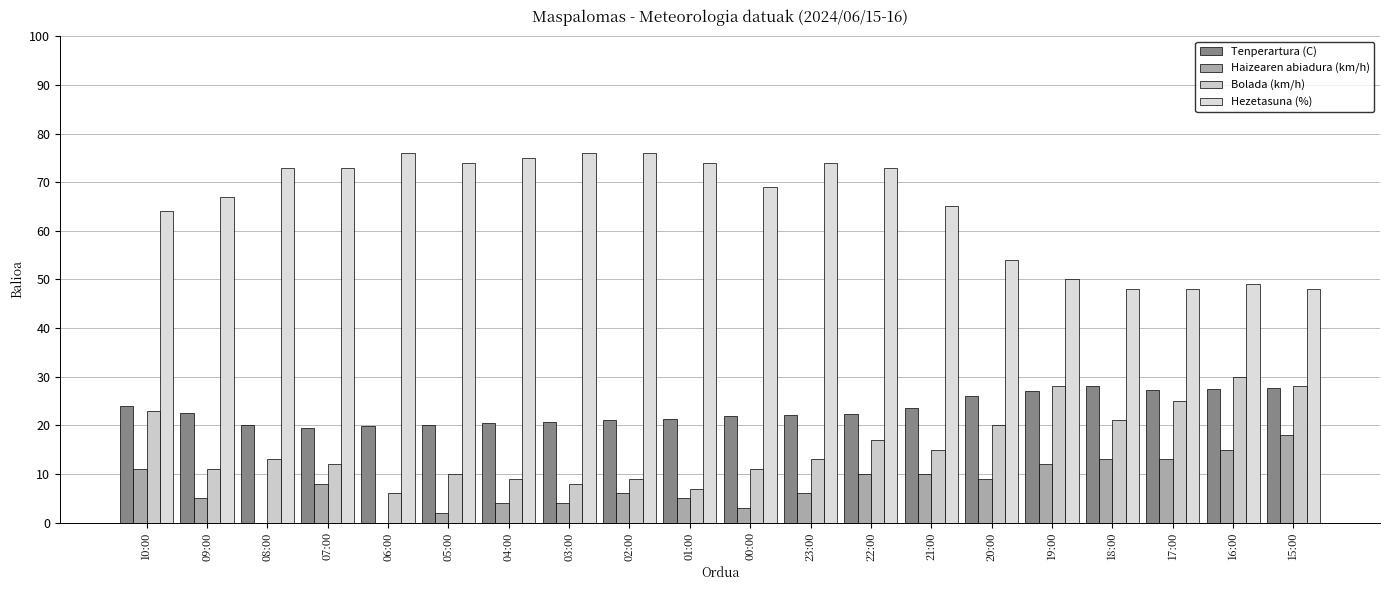

Is it true that Bolada (km/h) equals 28.0 at 19:00?

True